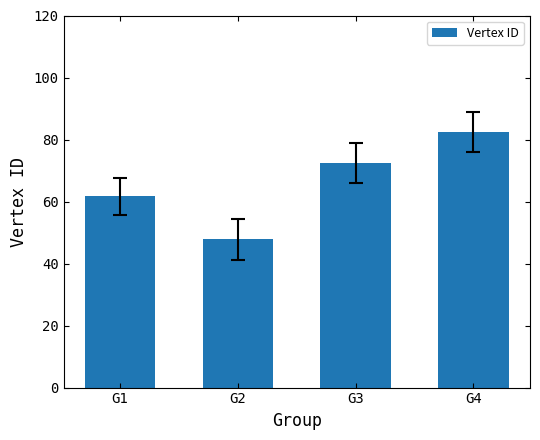

At which category does the chart reach its minimum across all series?

G2